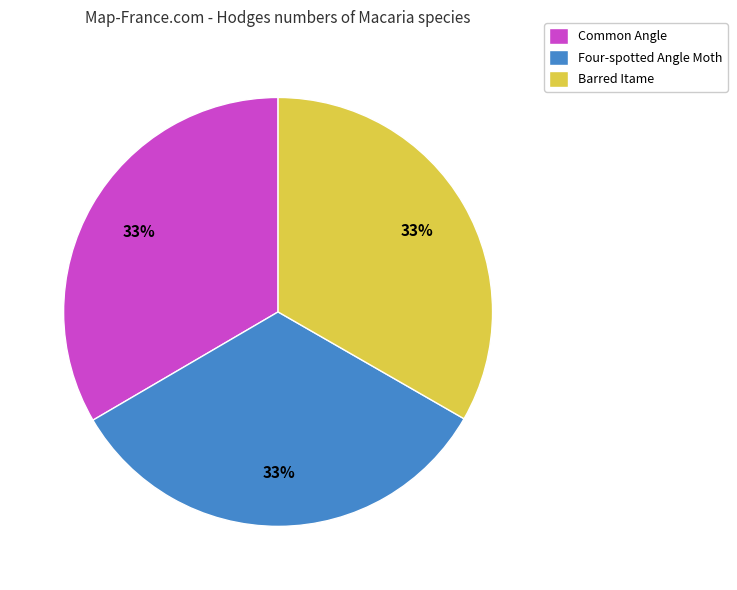

Does Barred Itame represent more than half of the total?

No